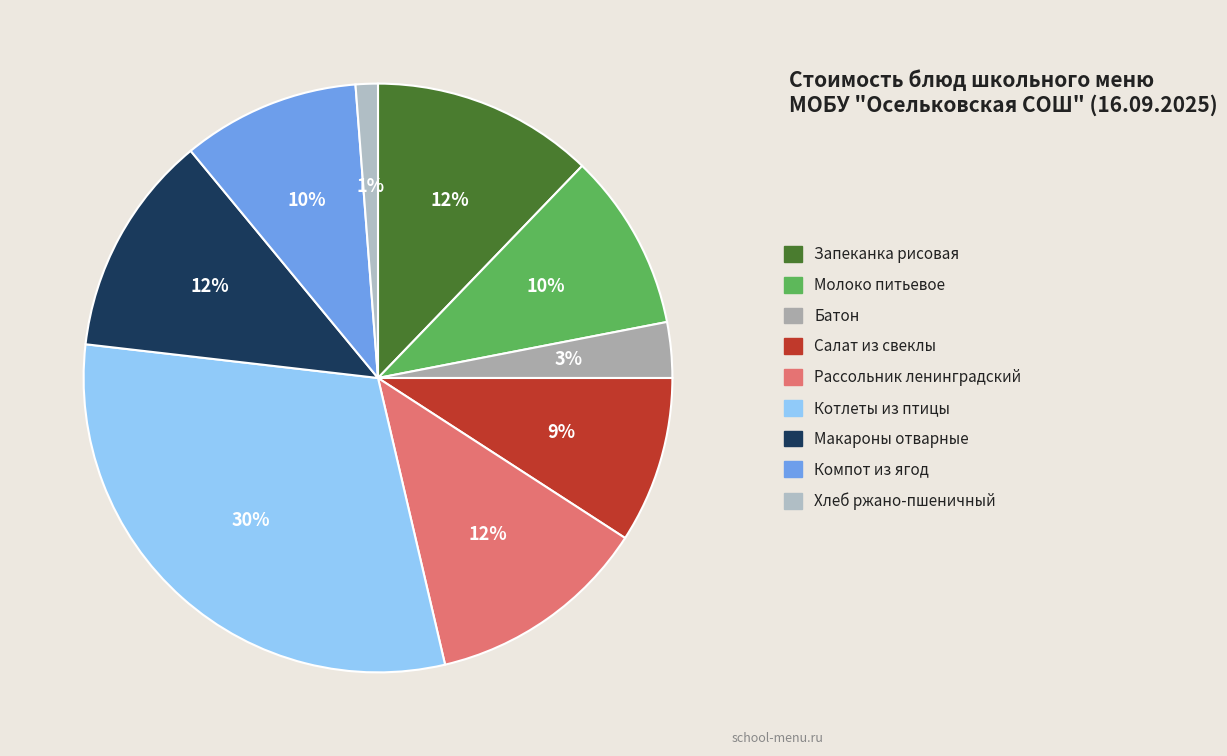

To the nearest percent, what is the average slice percentage?

11%